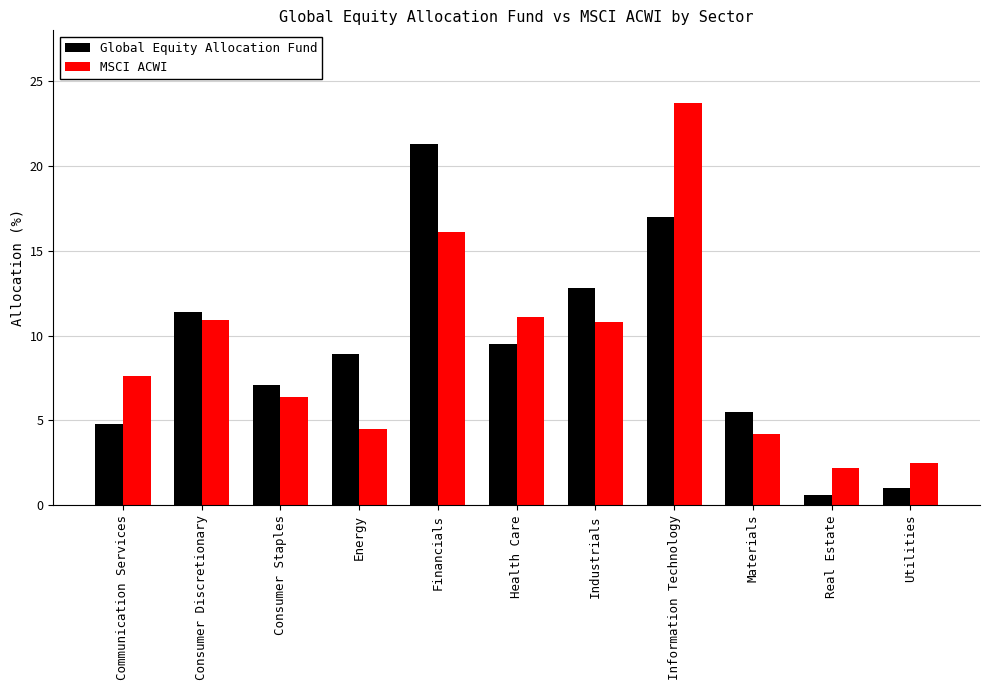

What is the sum of the MSCI ACWI values at Energy and Information Technology?

28.2